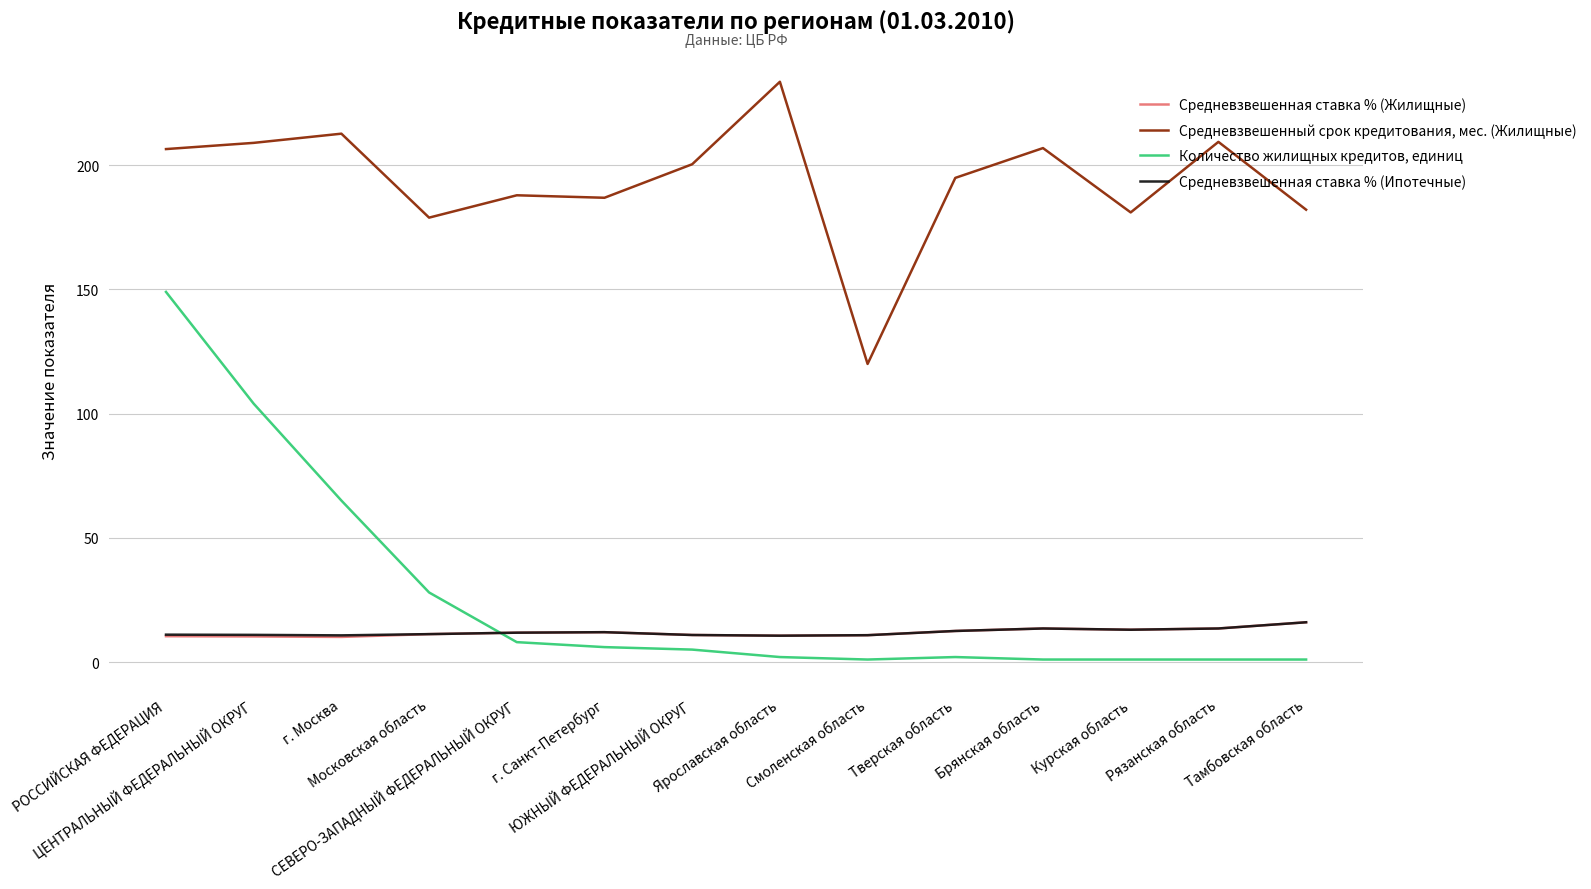

How many categories are shown in the chart?

14